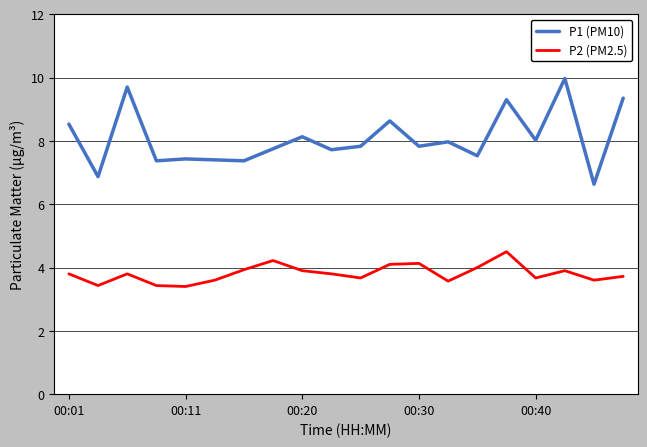

Count the number of categories in the chart.

20